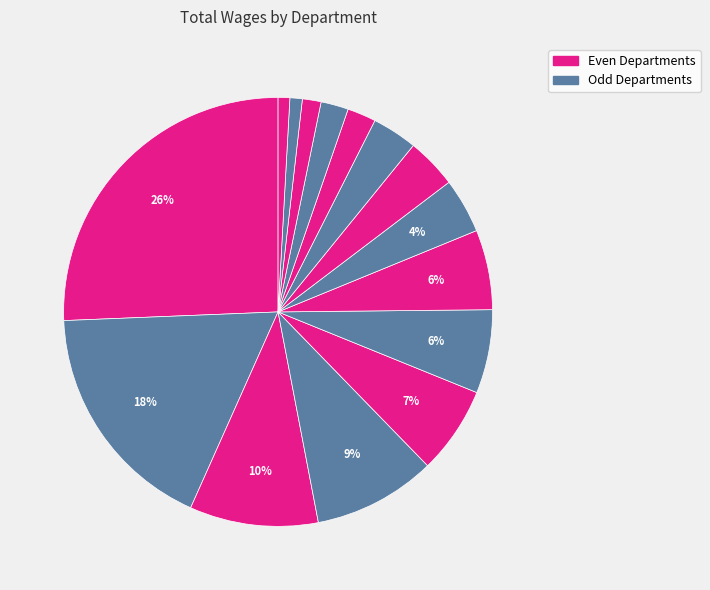

How many segments does this pie chart have?

15